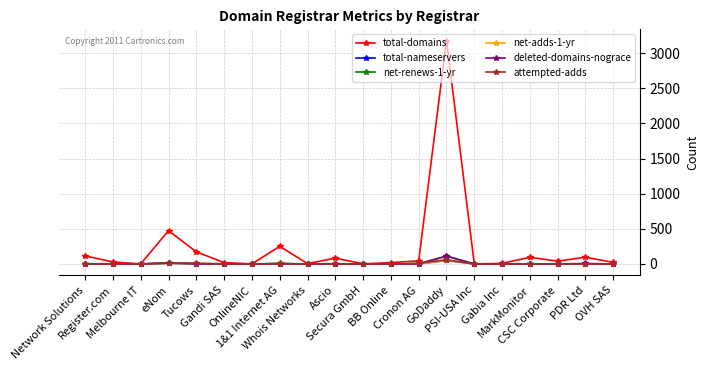

Which series has the widest spread of values?

total-domains